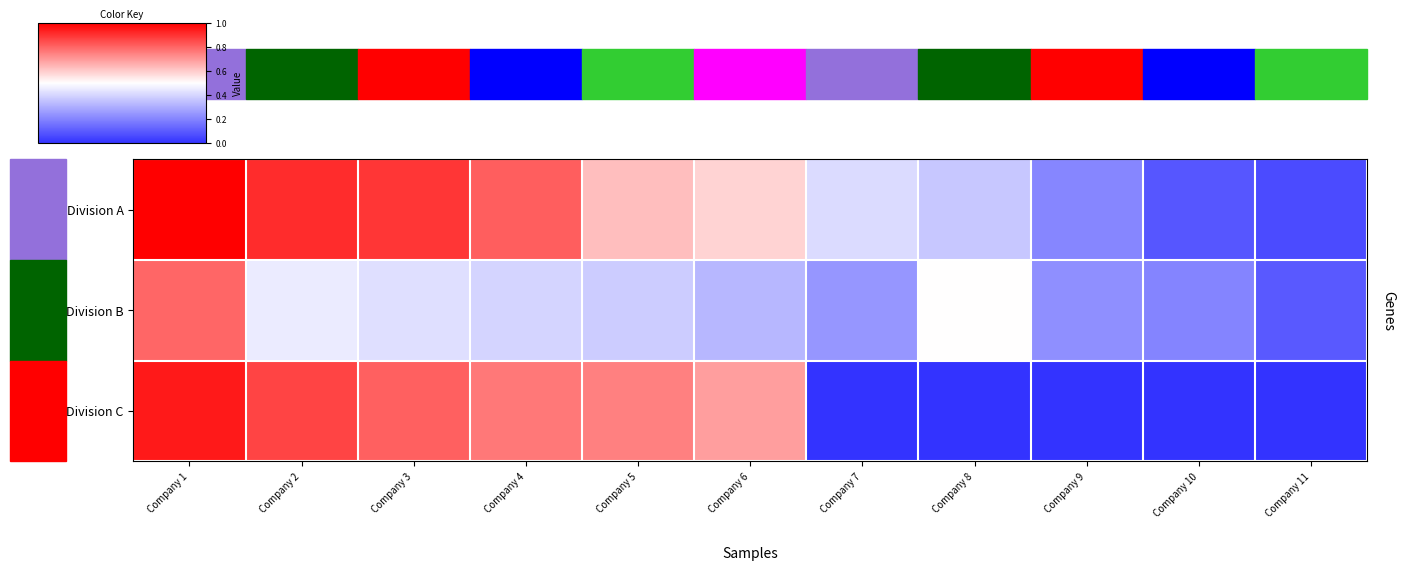

Which series has the largest total across all categories?

Division A